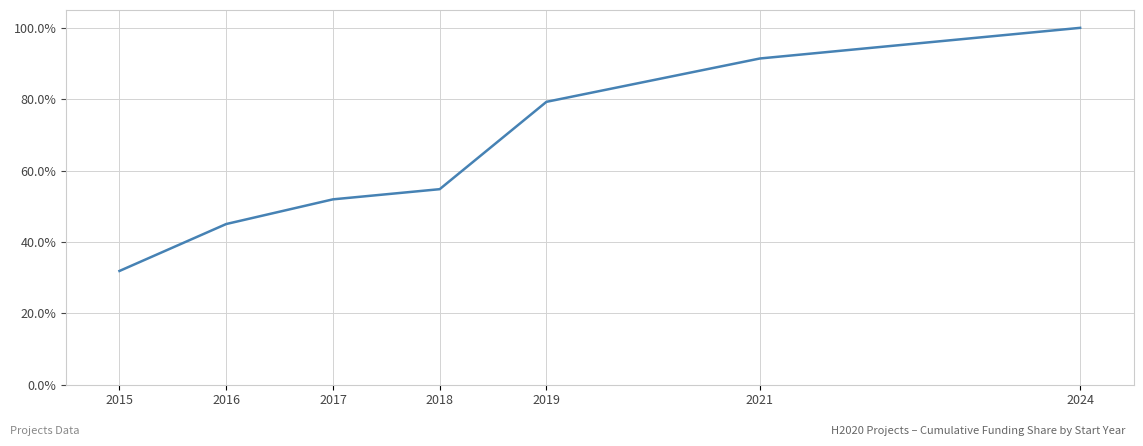

Does the chart have visible grid lines?

Yes